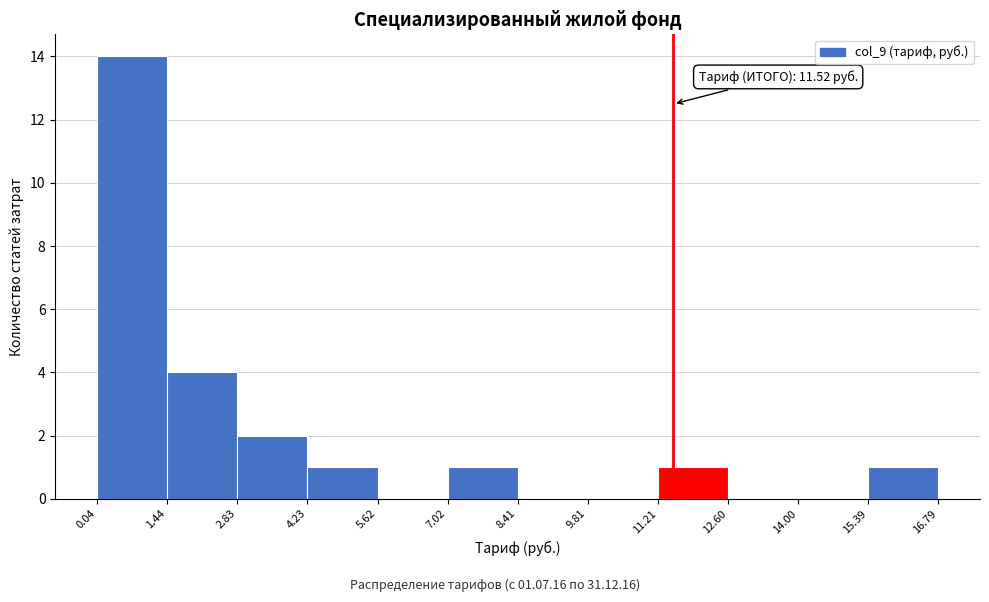

Which range on the x-axis has the tallest bar?

0.04 to 1.44